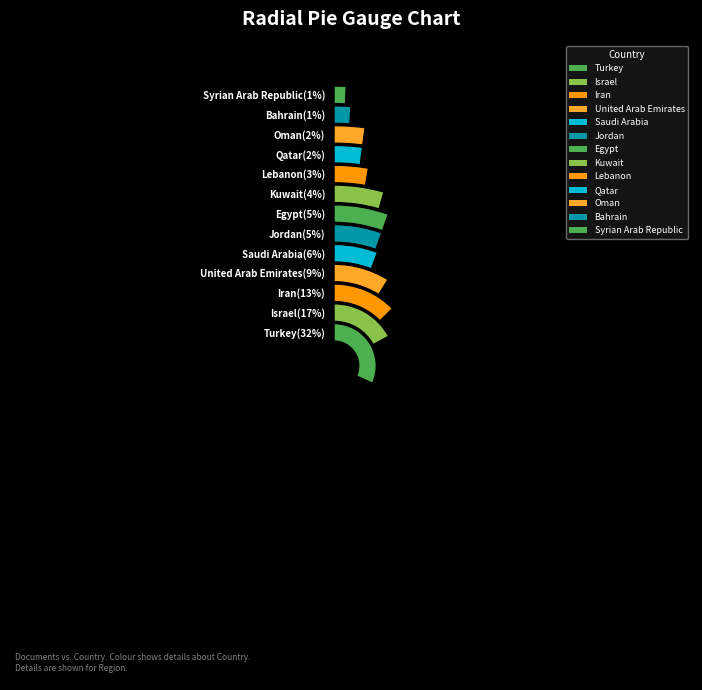

To the nearest percent, what is the difference between the largest and smallest slice percentages?

31%